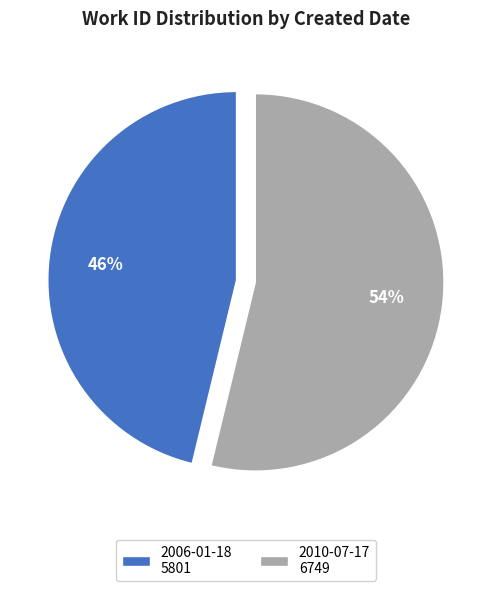

To the nearest percent, what percentage of the pie is 2010-07-17?

54%